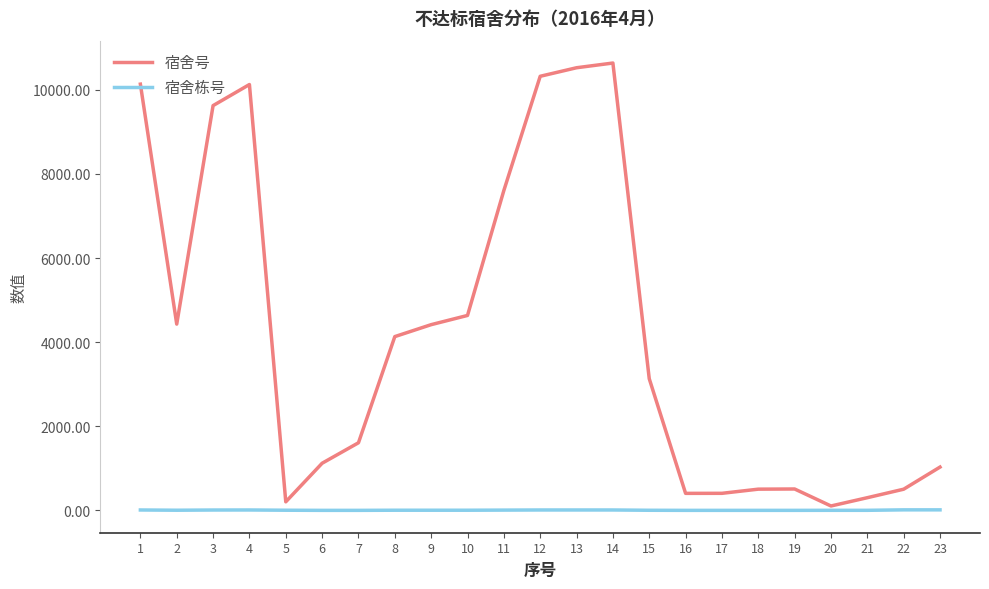

True or false: 宿舍号 and 宿舍栋号 cross at least once.

False